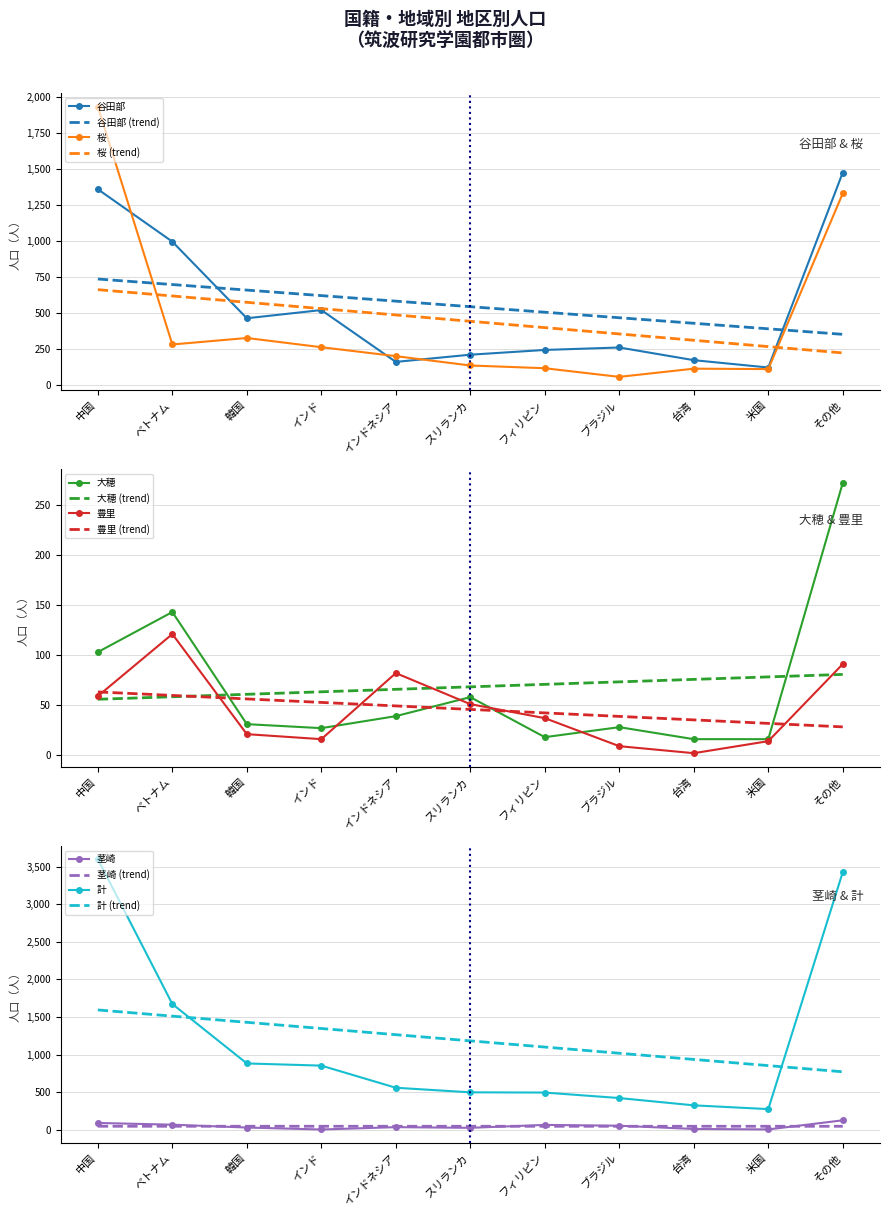

At which label does 茎崎 first exceed 35?

中国